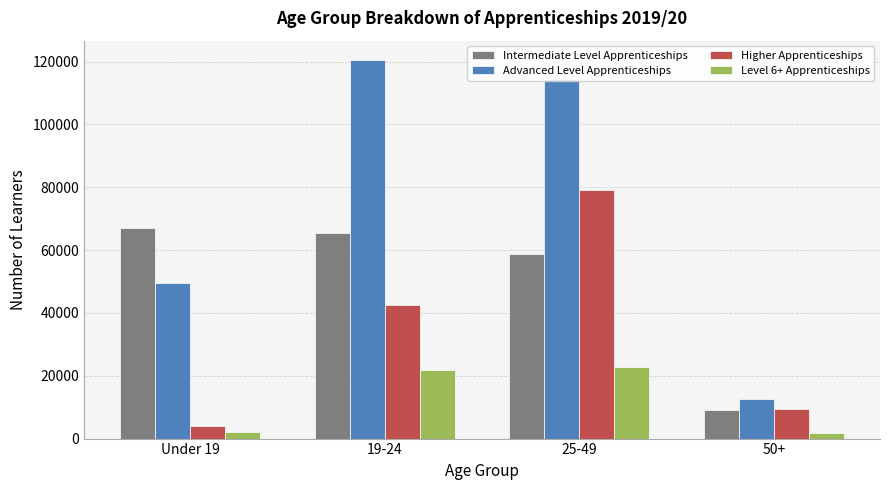

What is the difference between the highest and lowest values at Under 19?

64800